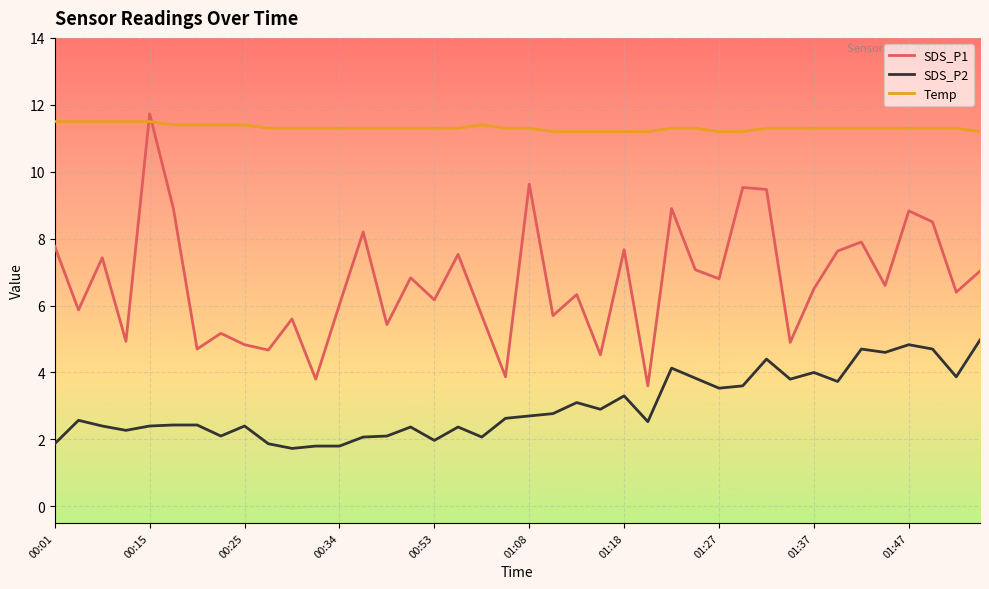

How many distinct data groups are displayed?

3